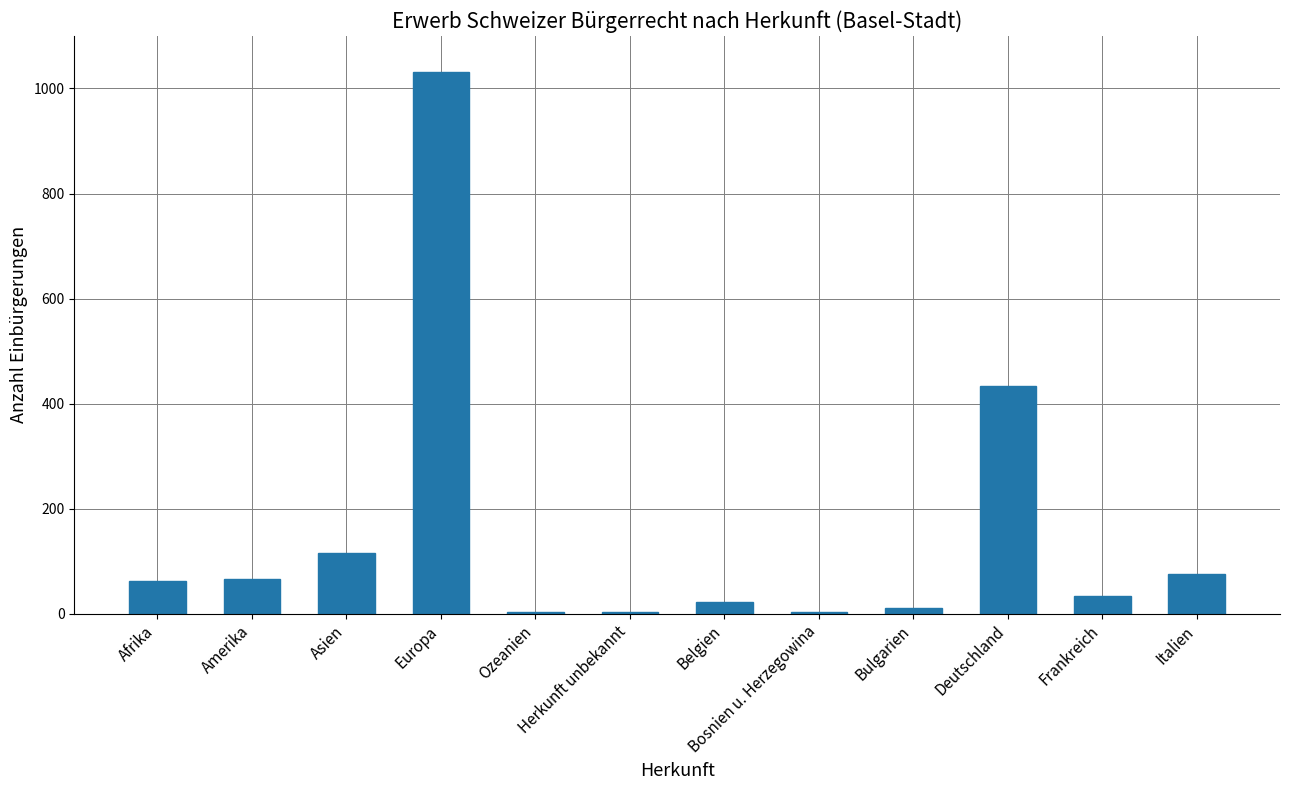

The value at Italien is 38. True or false?

False